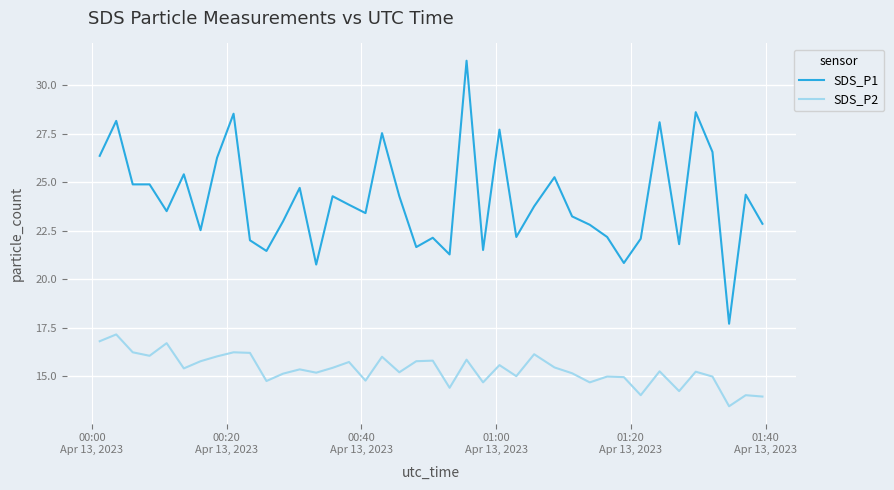

Which series has the widest spread of values?

SDS_P1